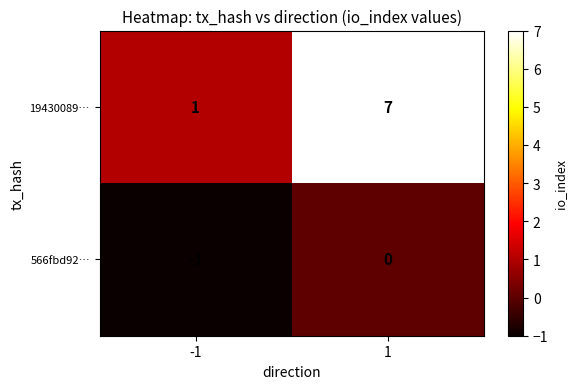

List the labels in order of 566fbd92… value, largest first.

1, -1